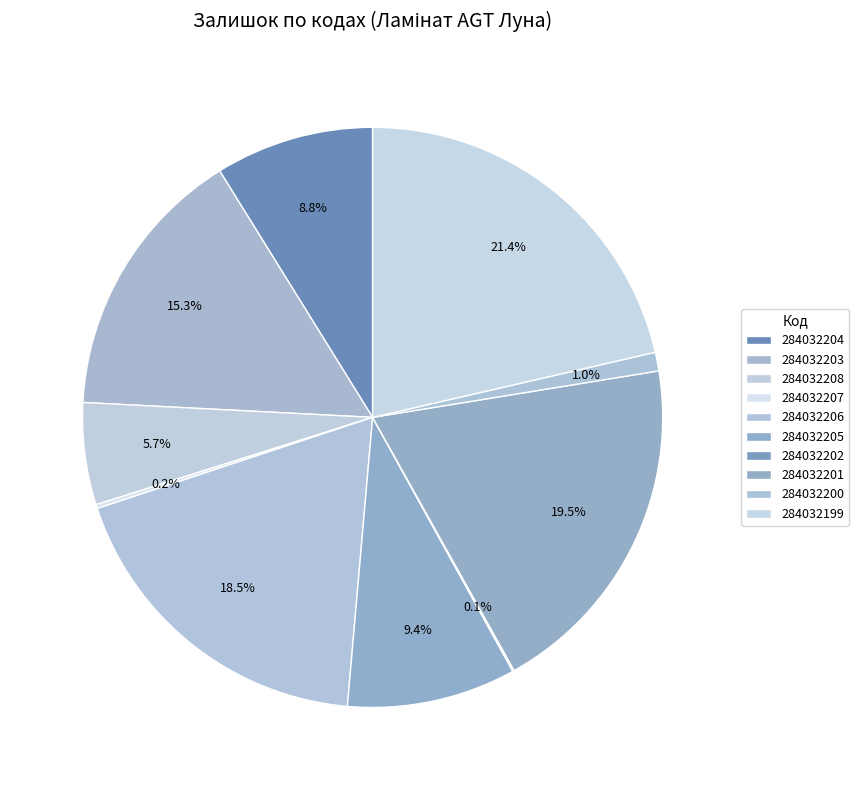

Is it true that 284032202 is 0% of the pie?

True